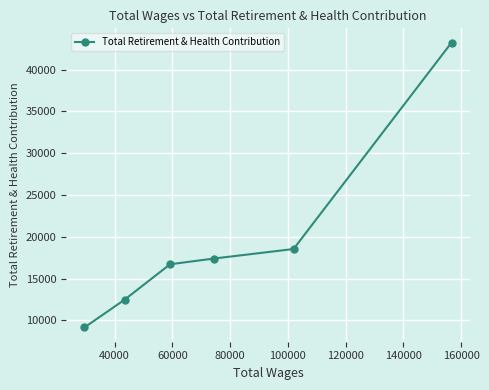

What is the sum of all values?

117526.5